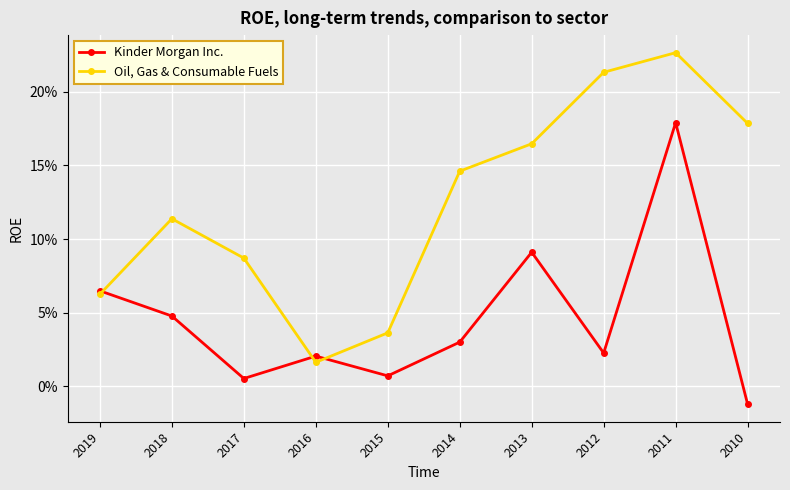

Does the chart have visible grid lines?

Yes